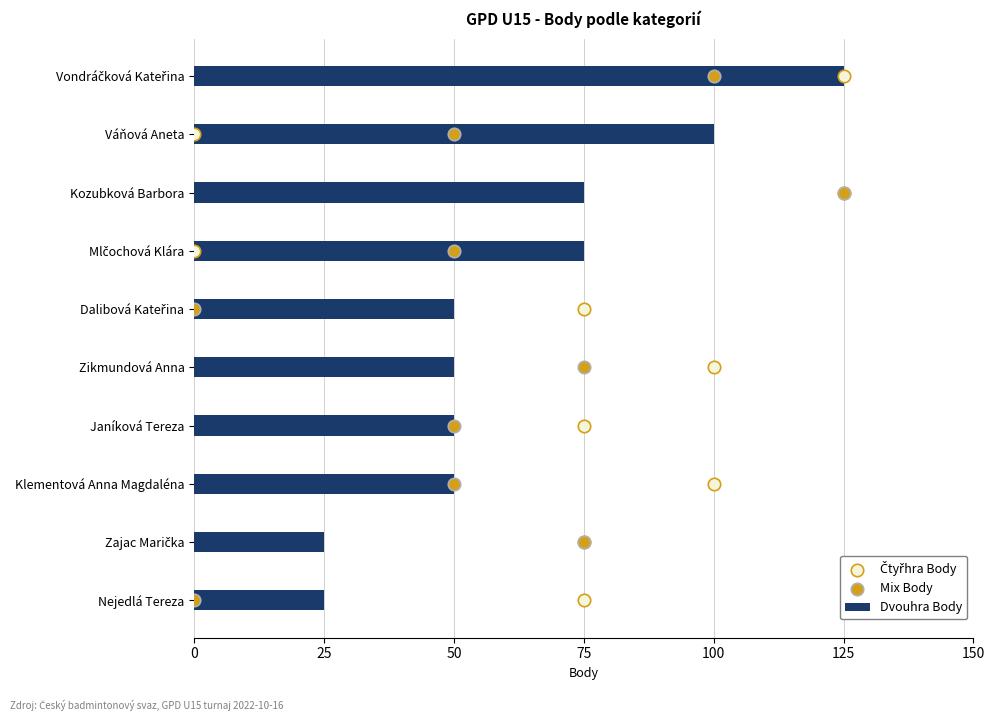

What is the sum of all Dvouhra Body values?

625